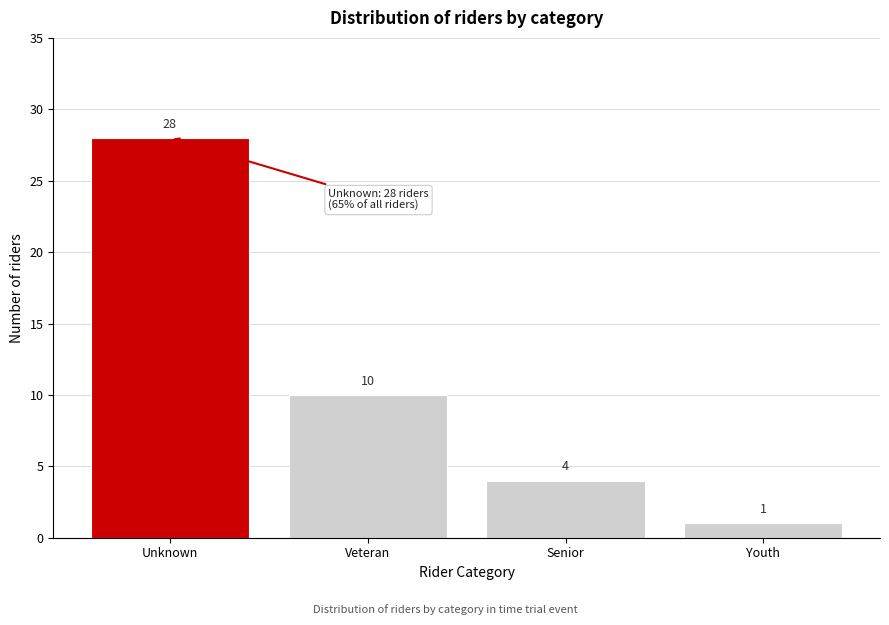

Reading left to right, extract all data points from this chart.

Unknown=28	Veteran=10	Senior=4	Youth=1